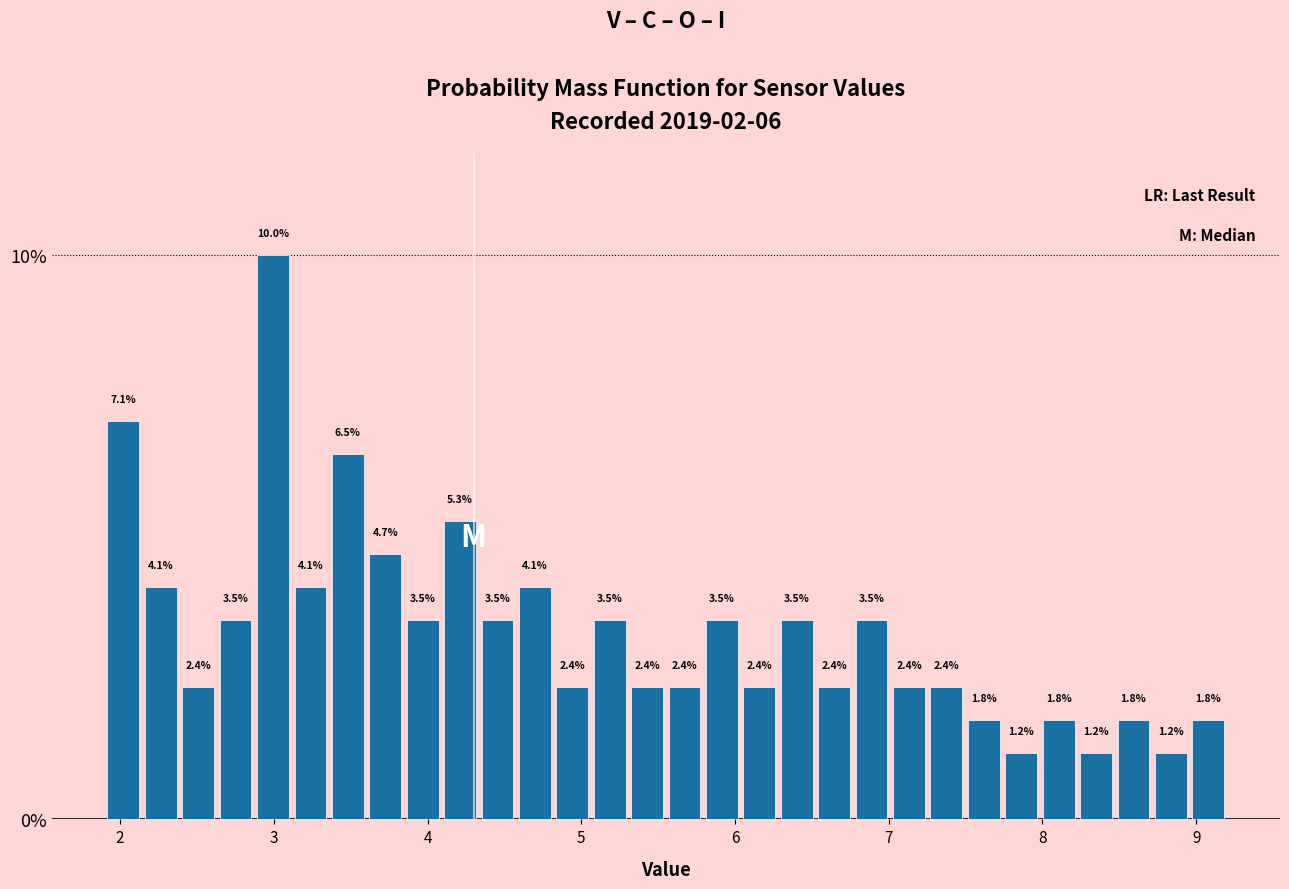

Around what value on the x-axis is the tallest bar? Give the approximate position of its centre, as read against the axis.

3.0